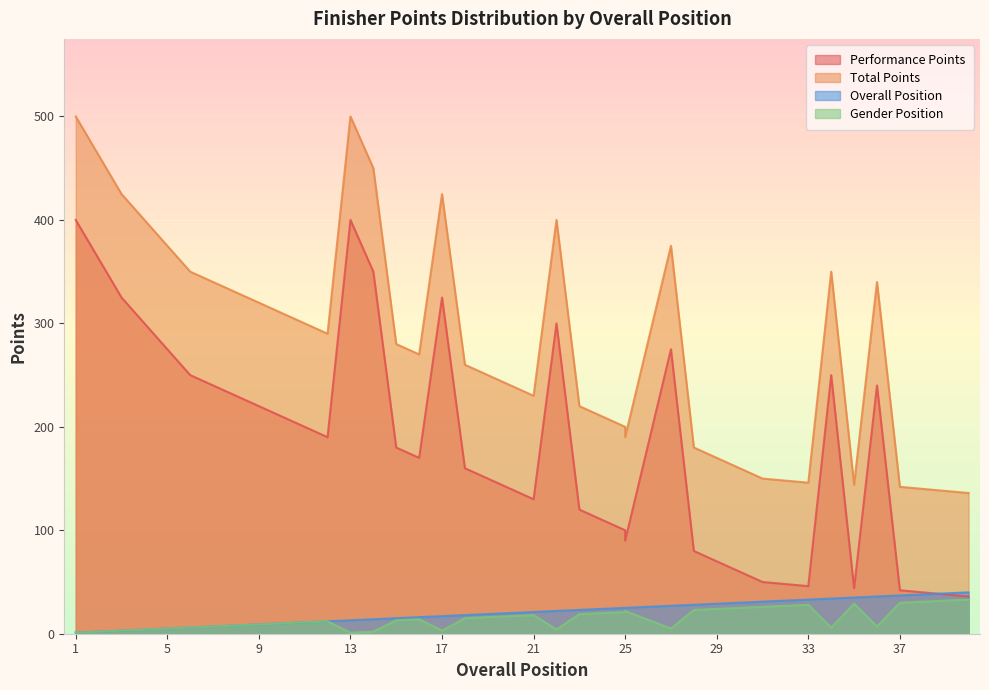

At which category is the sum across all series the highest?

13